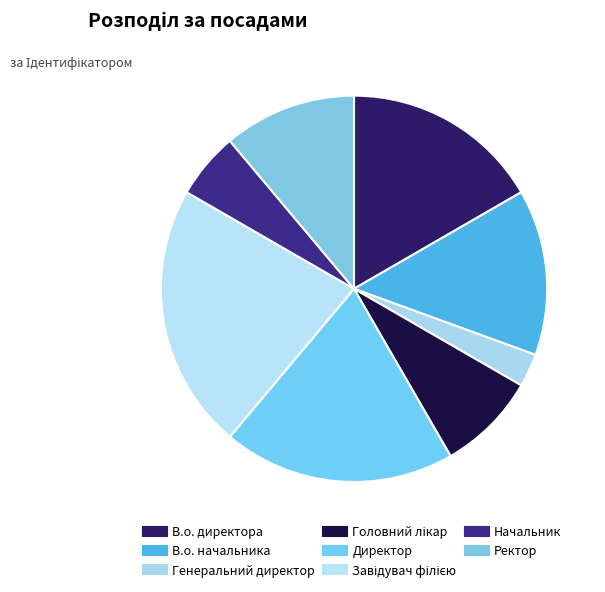

How many segments does this pie chart have?

8